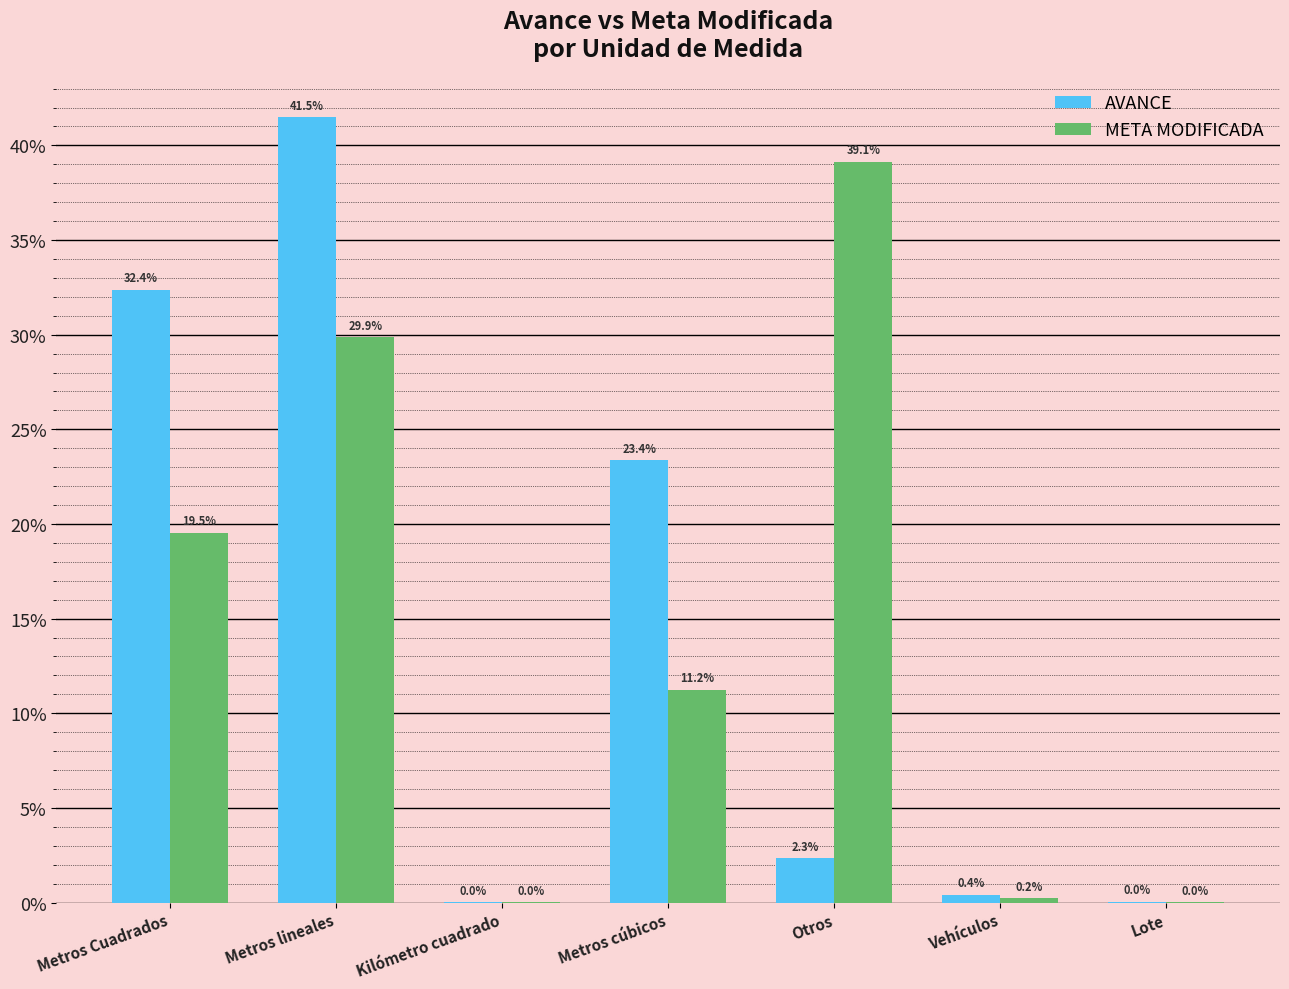

Which series has the widest spread of values?

AVANCE